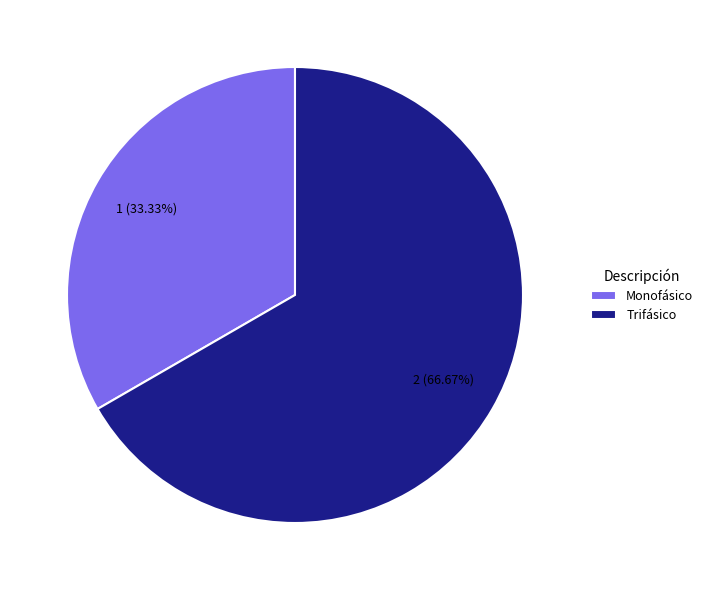

The Monofásico slice represents 33% of the pie. True or false?

True